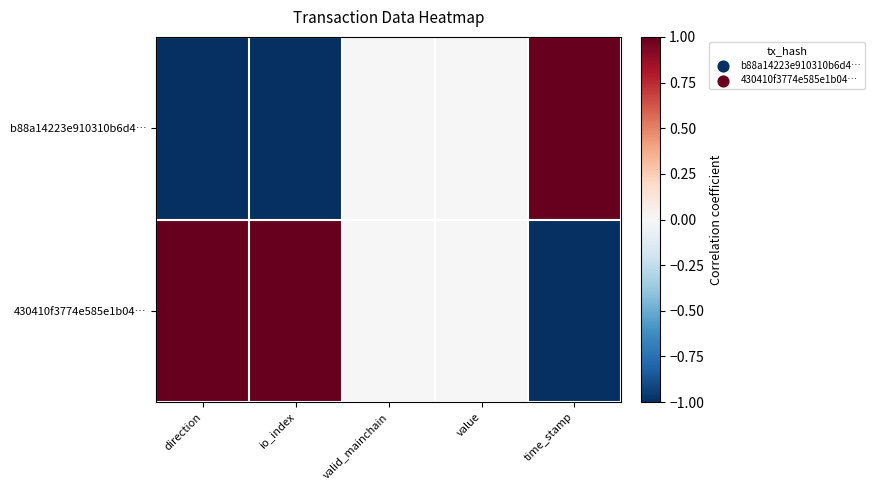

Rank the series at value from highest to lowest value.

b88a14223e910310b6d4…, 430410f3774e585e1b04…